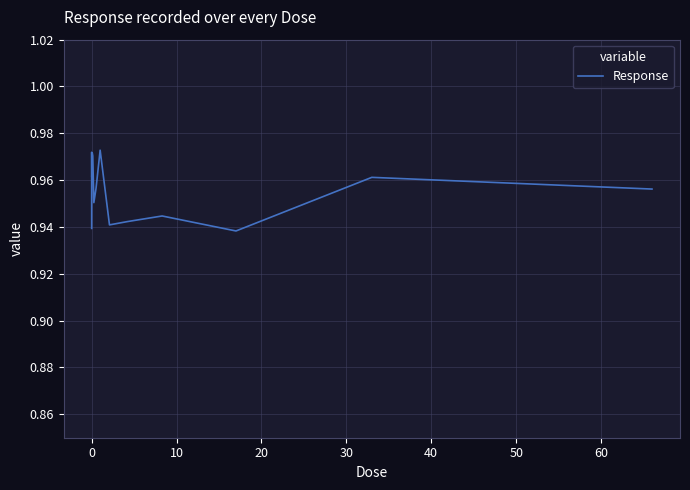

Does the chart have visible grid lines?

Yes